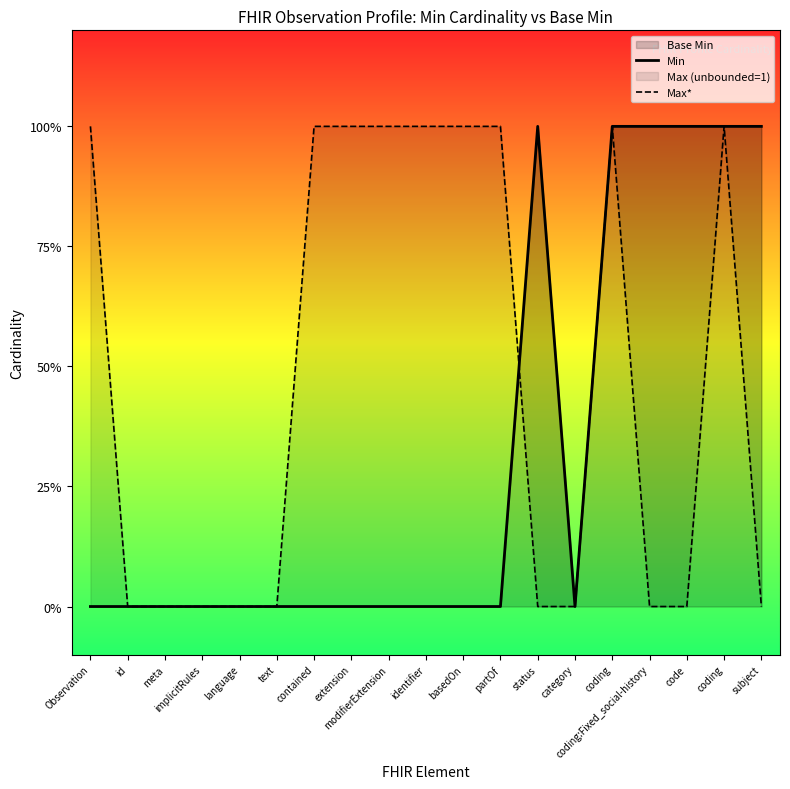

How many Max* values are between 0 and 1?

19